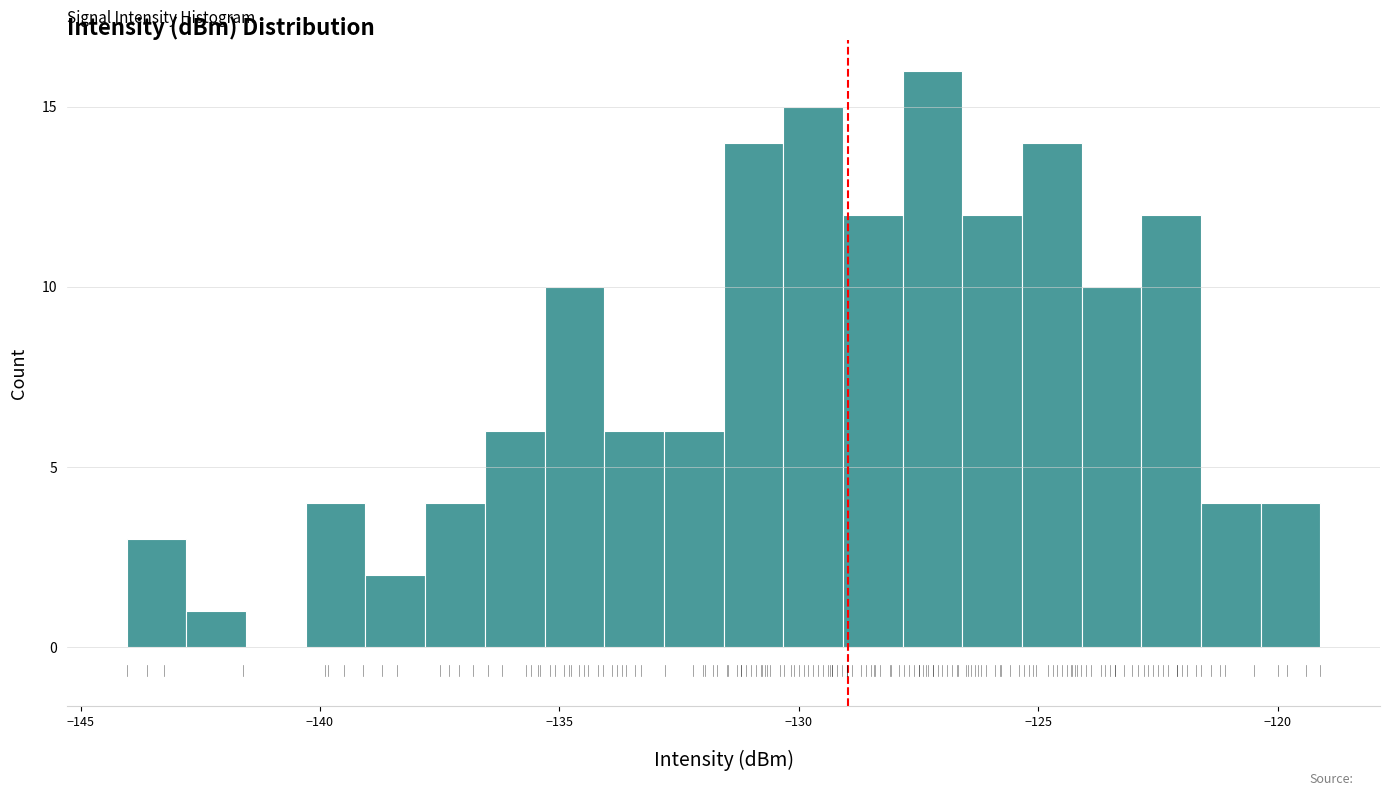

Around what value on the x-axis is the tallest bar? Give the approximate position of its centre, as read against the axis.

-127.0